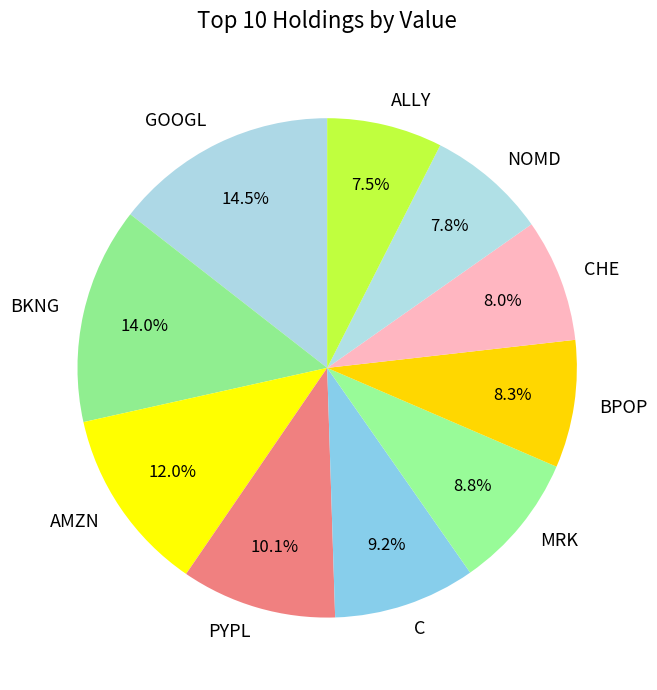

Combined, what portion of the pie is C and BKNG?

23.2%